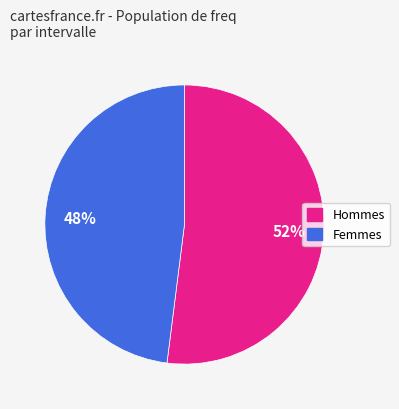

To the nearest percent, what is the difference between the largest and smallest slice percentages?

4%